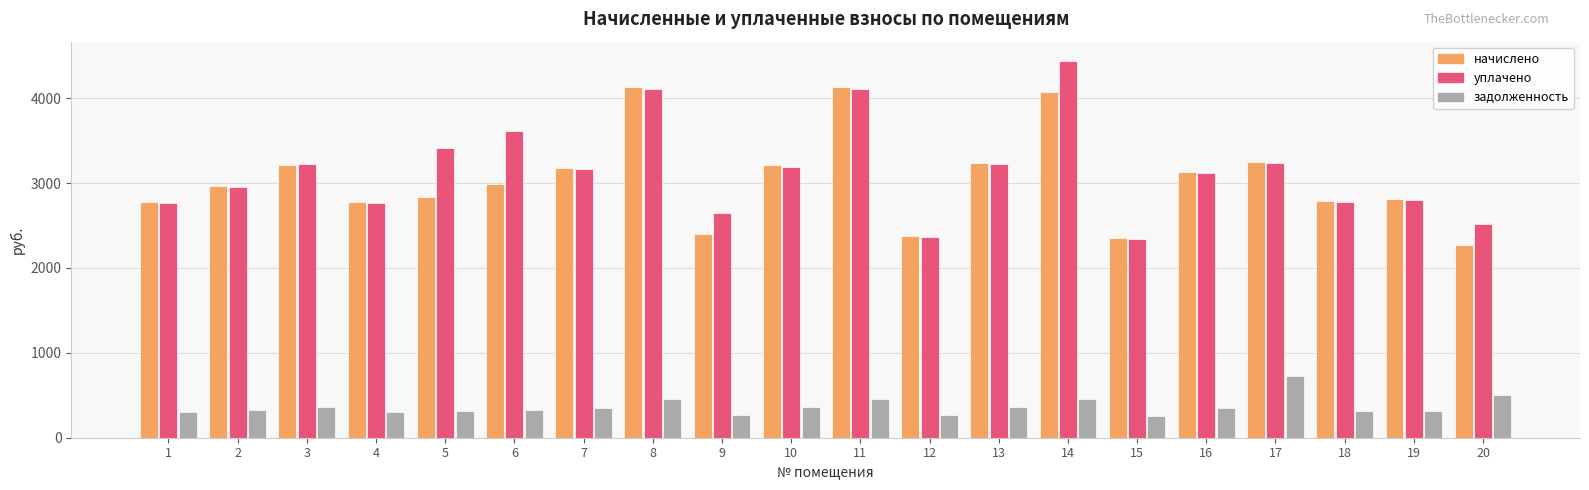

How many bars are there in each group?

3